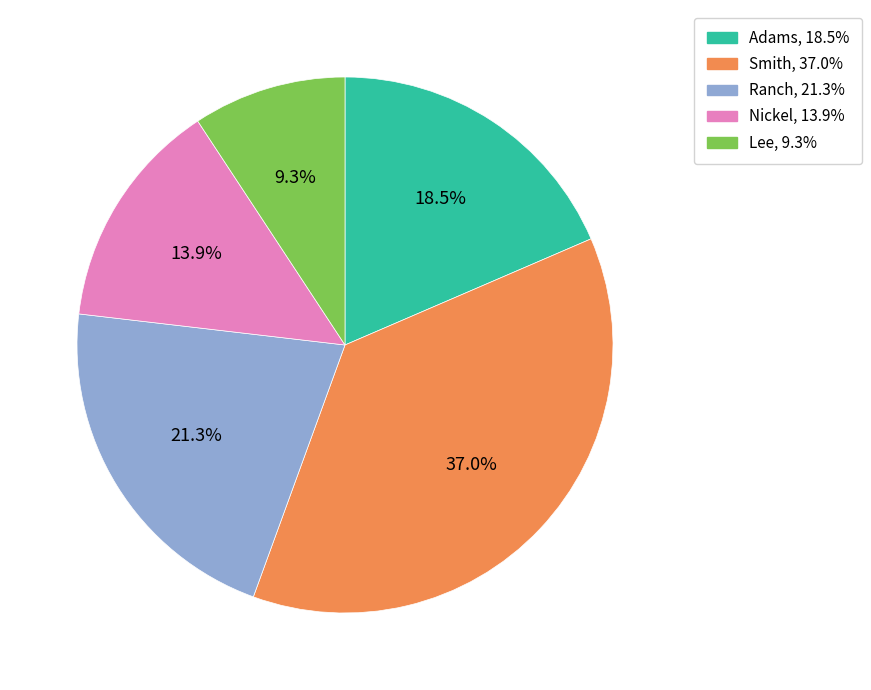

Between Ranch and Adams, which is larger?

Ranch